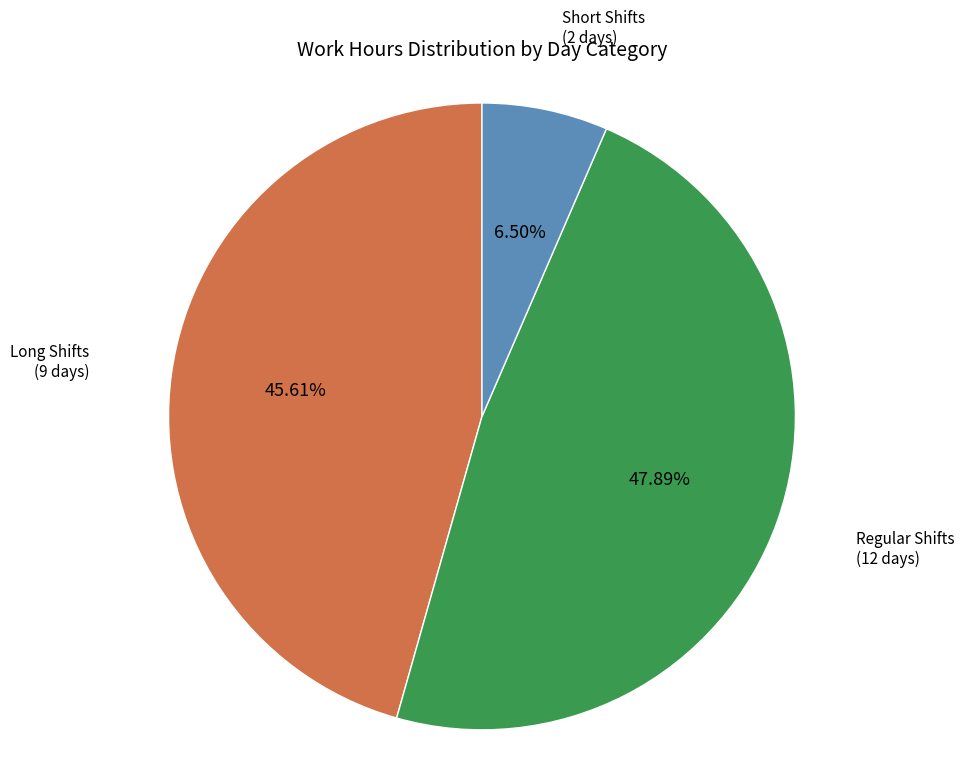

To the nearest percent, what is the difference between the largest and smallest slice percentages?

41%